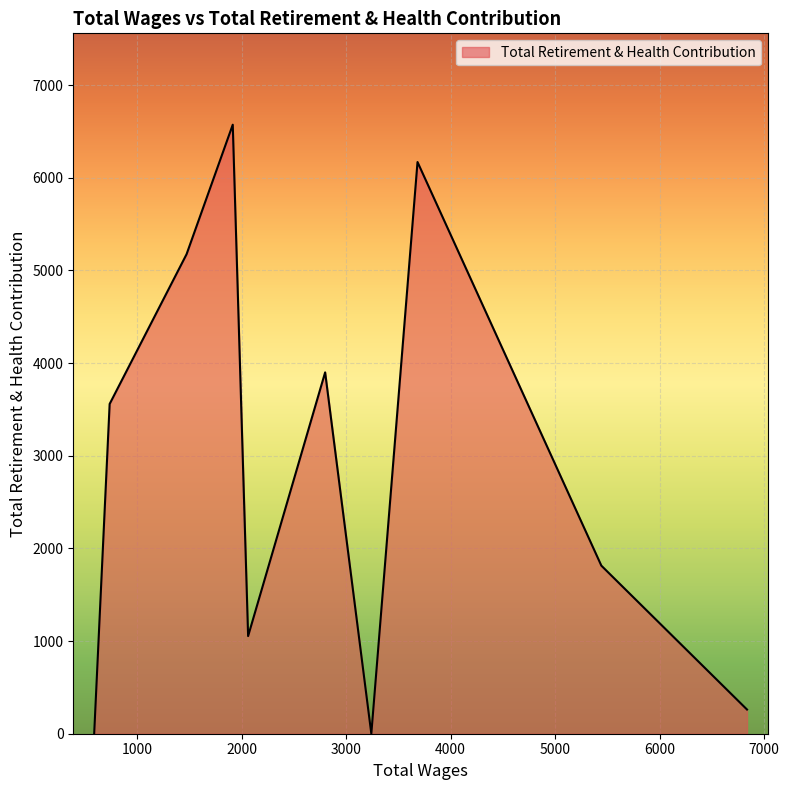

What is the maximum value shown in the chart?

6573